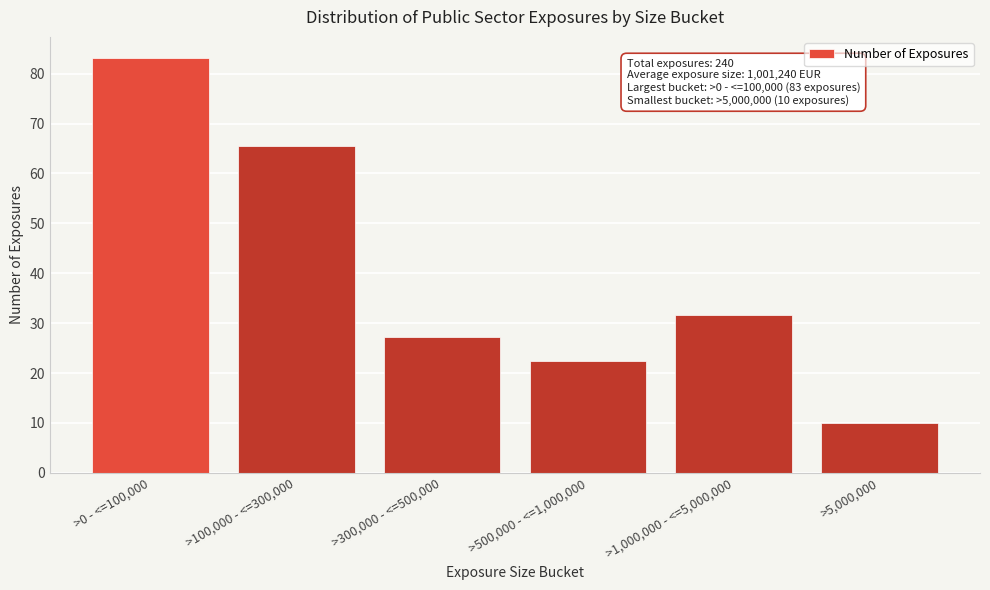

Reading left to right, extract all data points from this chart.

>0 - <=100,000=83.2	>100,000 - <=300,000=65.5	>300,000 - <=500,000=27.3	>500,000 - <=1,000,000=22.3	>1,000,000 - <=5,000,000=31.7	>5,000,000=10.0